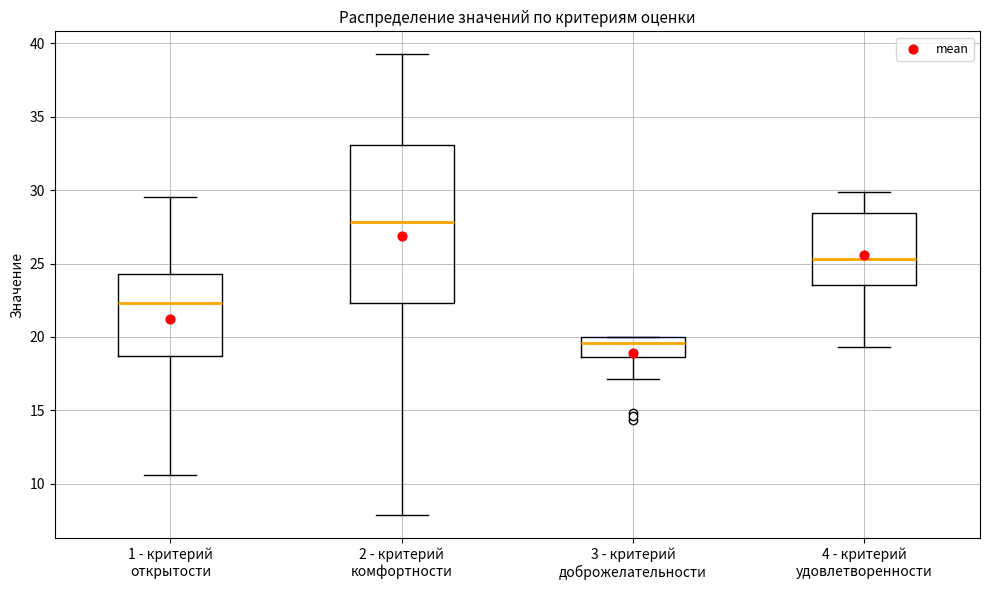

Where is the upper edge of the box for 4 - критерий удовлетворенности on the y-axis? The values are not printed on the chart, so give them approximately, as read against the axis.

28.5